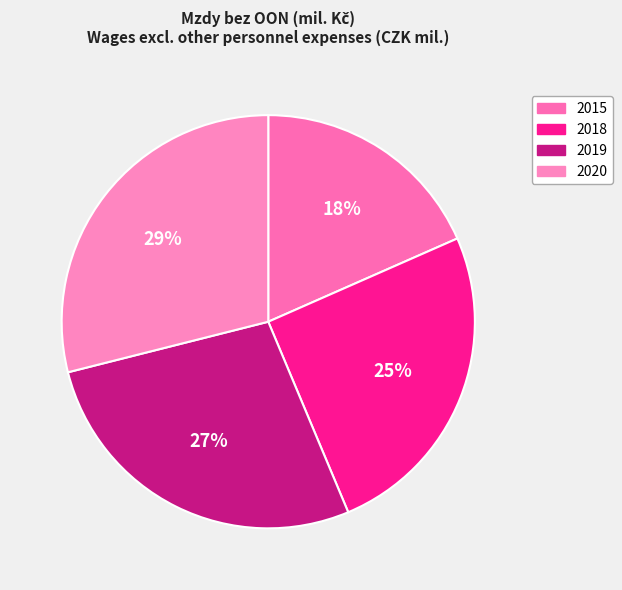

How many slices are in this pie chart?

4